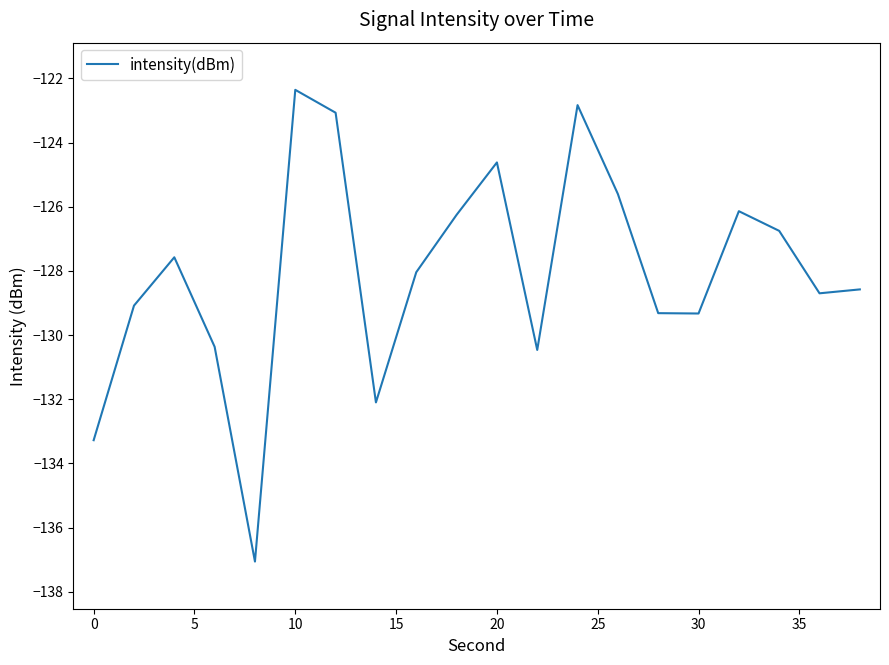

What is the average value?

-128.1